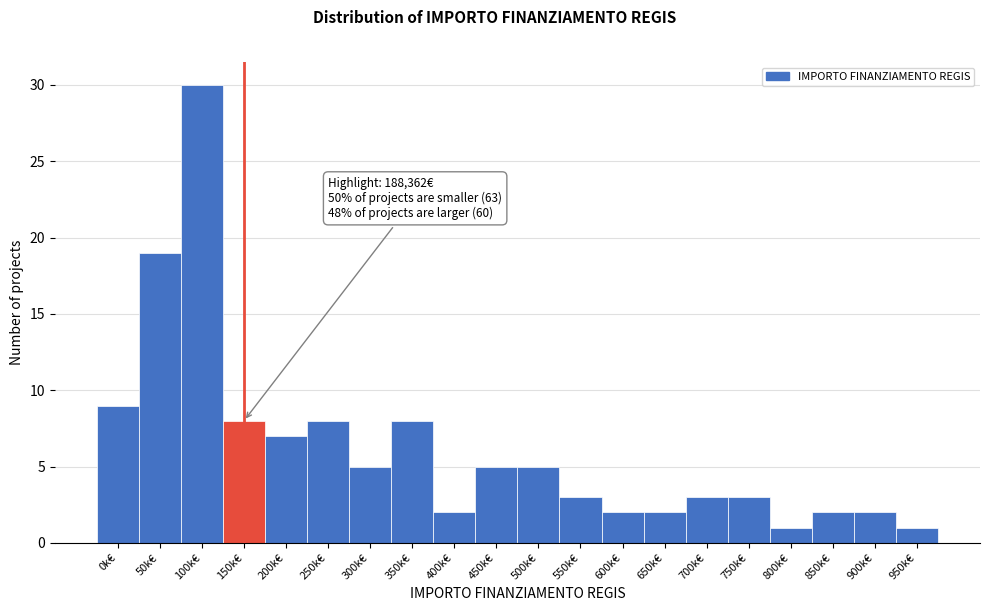

Reading right to left, what are all the values shown in this chart?

1	2	2	1	3	3	2	2	3	5	5	2	8	5	8	7	8	30	19	9